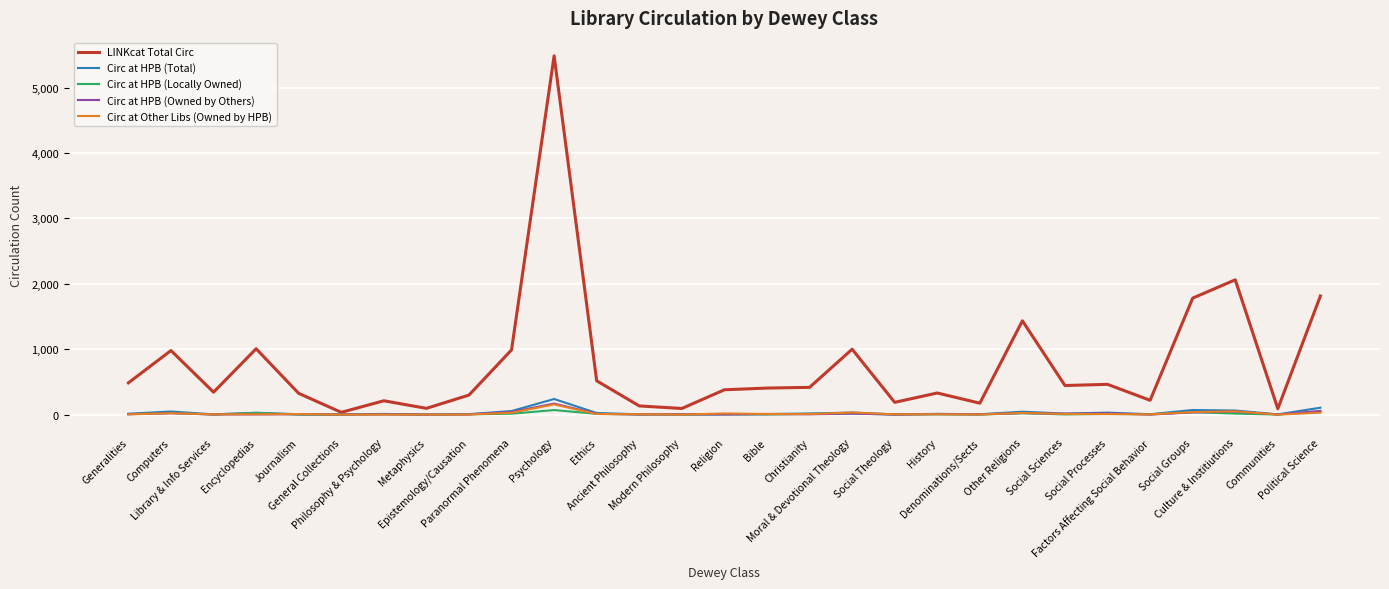

What is the maximum value for LINKcat Total Circ?

5485